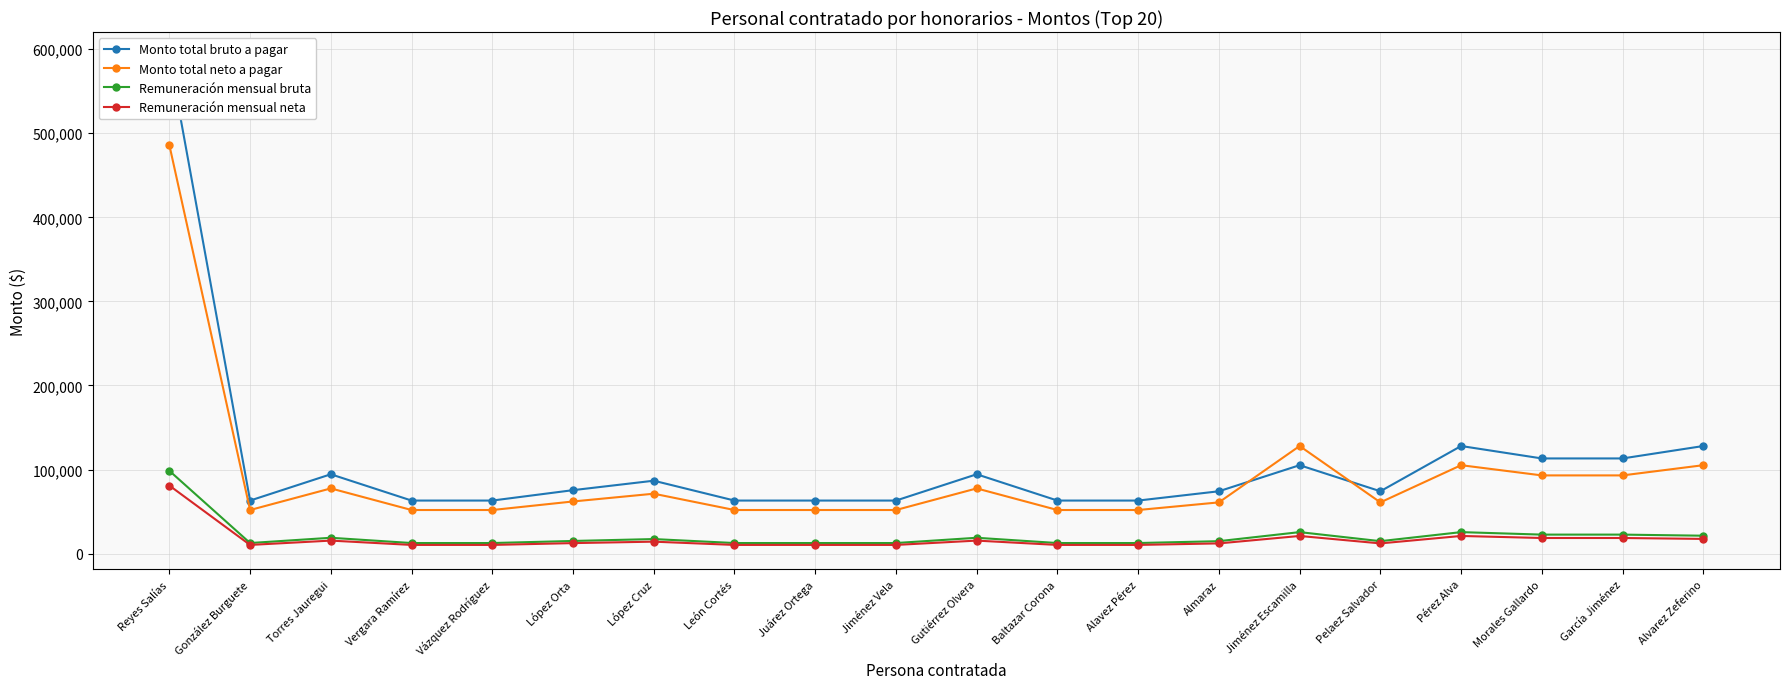

Between López Orta and León Cortés, which series saw the biggest shift?

Monto total bruto a pagar